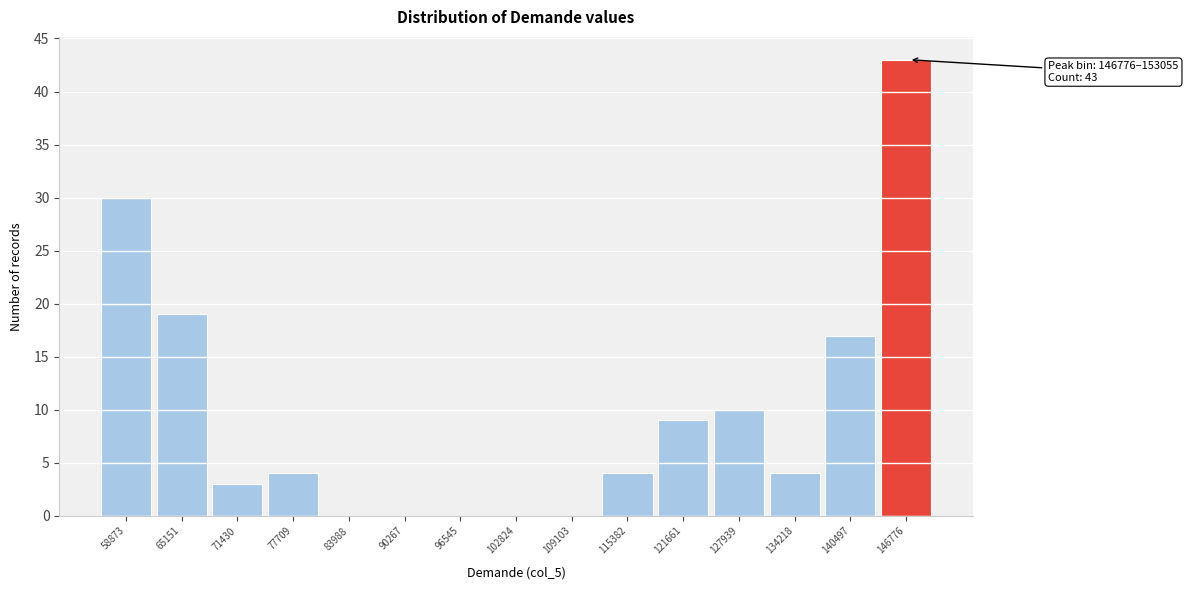

Reading right to left, extract all data points from this chart.

146776=43	140497=17	134218=4	127939=10	121661=9	115382=4	109103=0	102824=0	96545=0	90267=0	83988=0	77709=4	71430=3	65151=19	58873=30